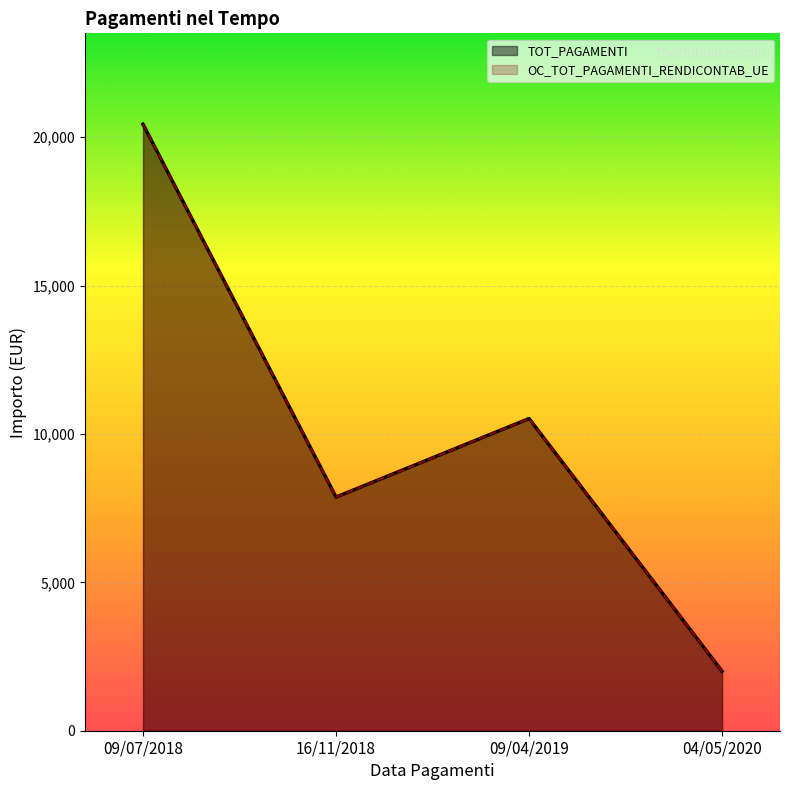

What is the difference between the second highest and minimum values in the TOT_PAGAMENTI series?

8513.8